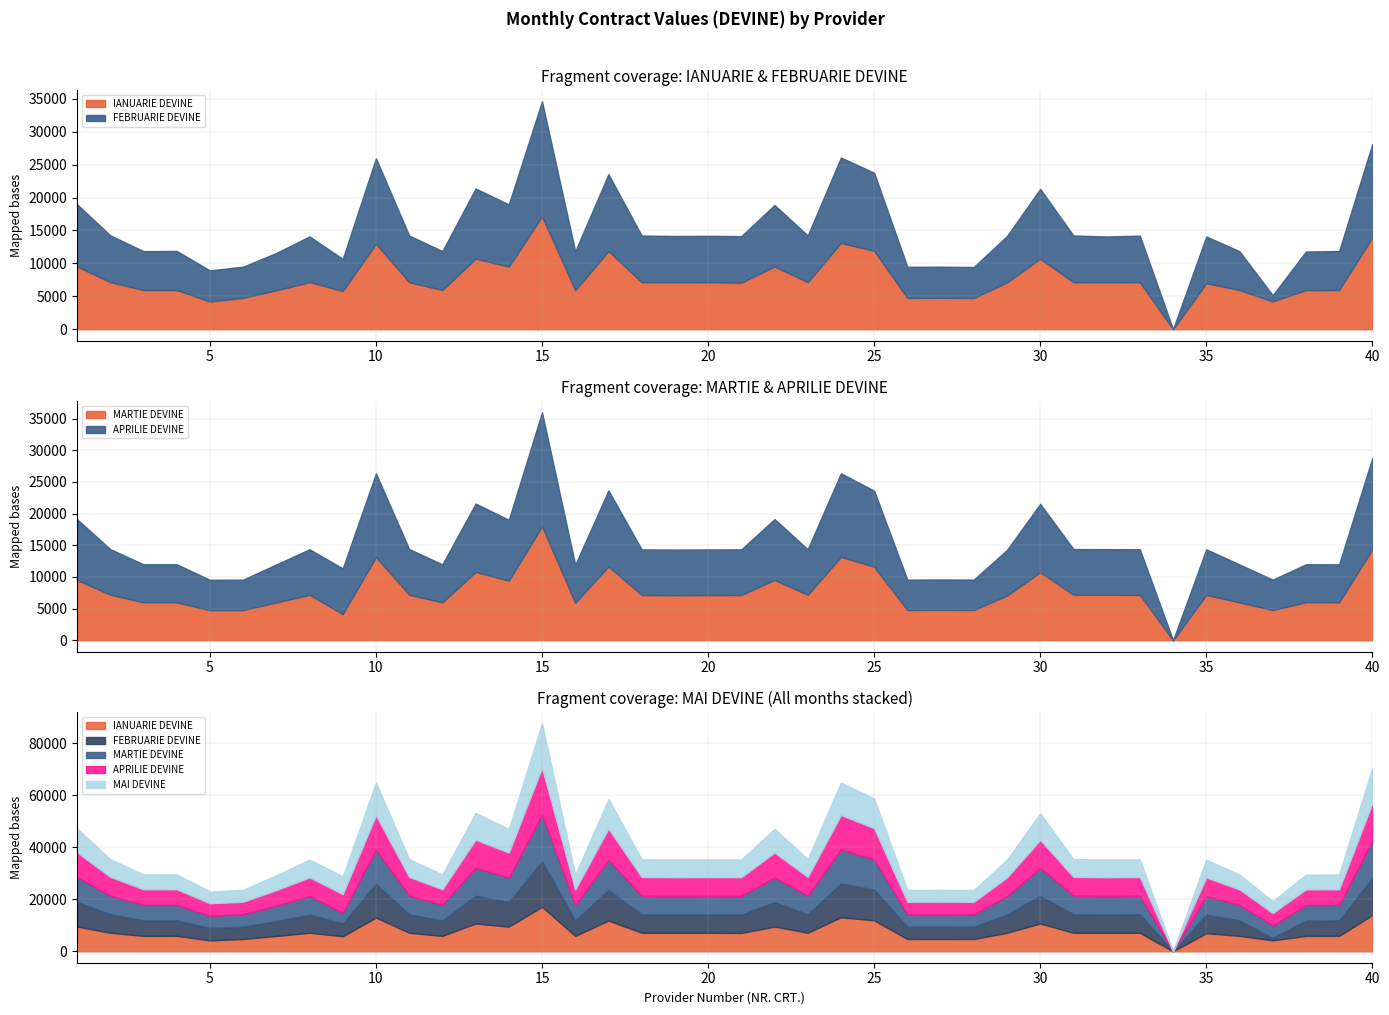

How many data points in MARTIE DEVINE are above 7151?

19